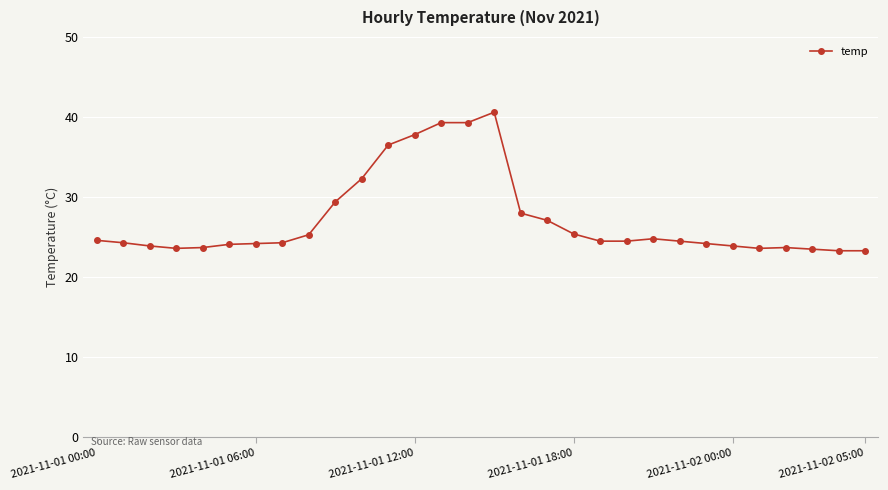

What is the minimum value shown in the chart?

23.3